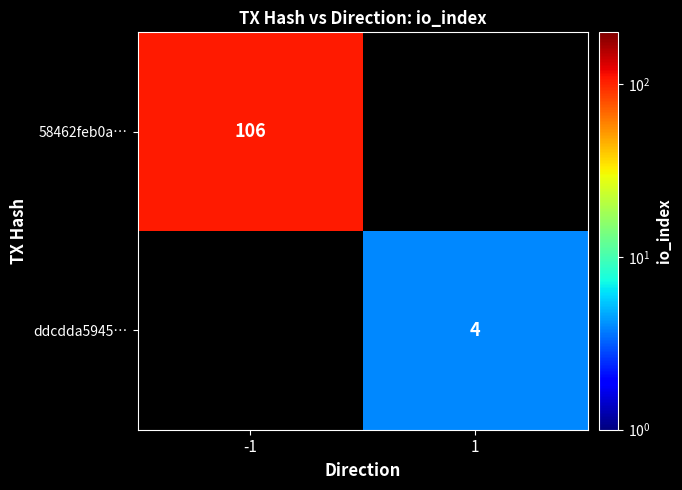

Is the value of ddcdda5945… at 1 greater than the value of 58462feb0a… at -1?

No